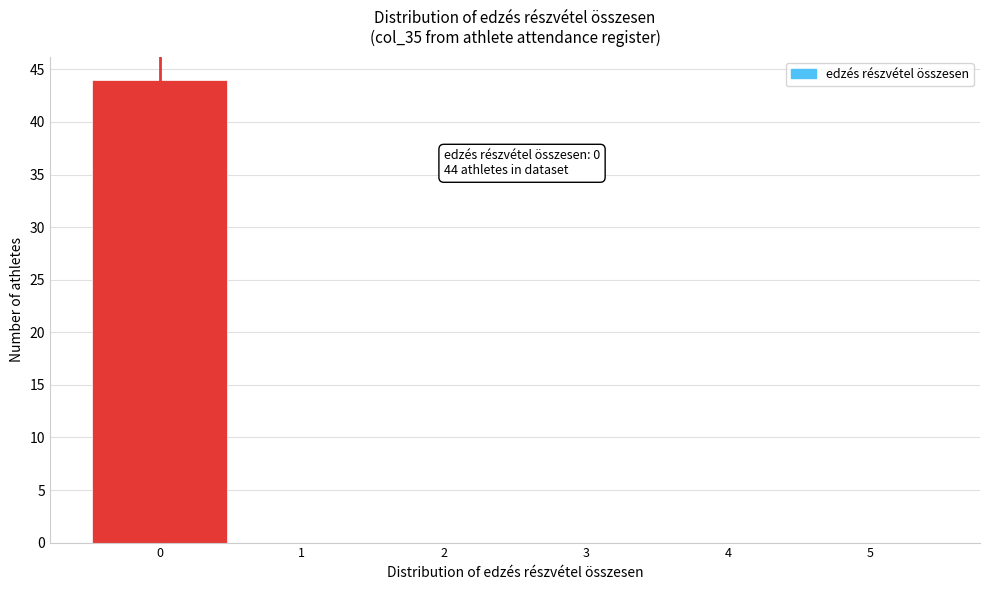

Over which range of the x-axis is the bar tallest?

-0.5 to 0.5